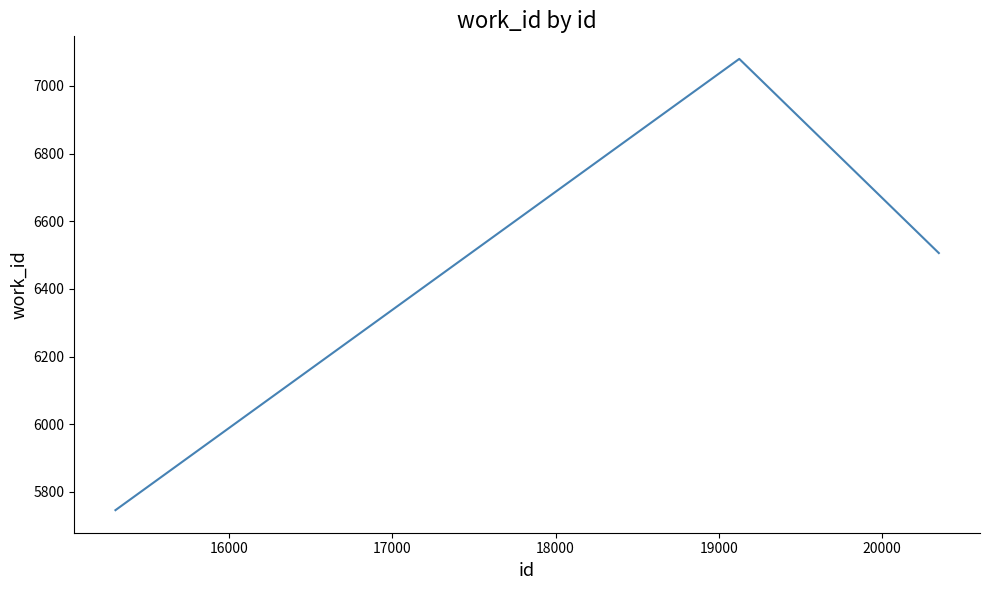

Reading right to left, list all the values displayed in this chart.

6506	7080	5746